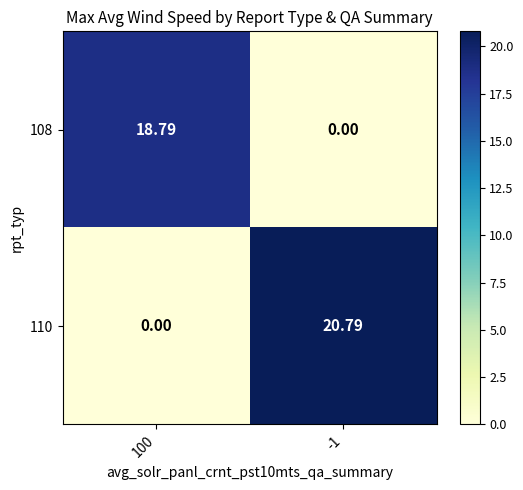

Rank the series by their maximum value, from highest to lowest.

110, 108